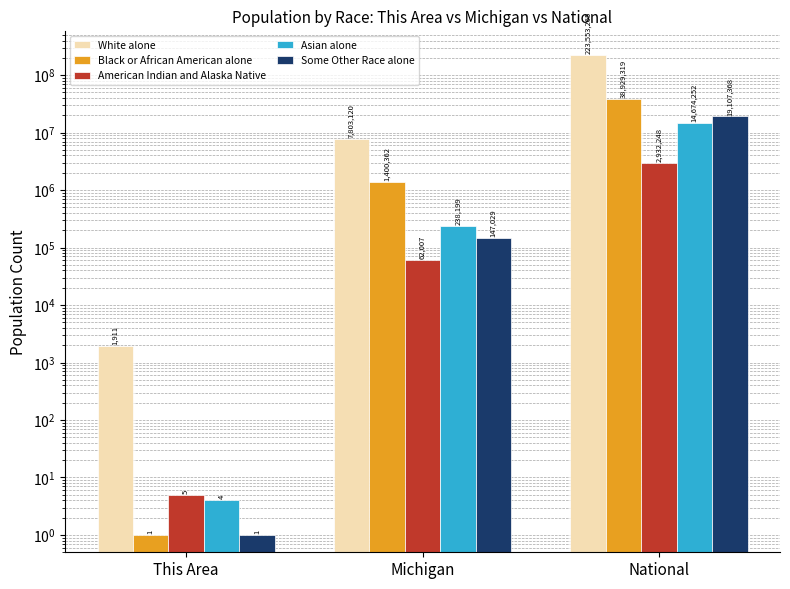

Reading left to right, list all the values displayed in this chart.

White alone: This Area=1911	Michigan=7803120	National=223553265
Black or African American alone: This Area=1	Michigan=1400362	National=38929319
American Indian and Alaska Native: This Area=5	Michigan=62007	National=2932248
Asian alone: This Area=4	Michigan=238199	National=14674252
Some Other Race alone: This Area=1	Michigan=147029	National=19107368